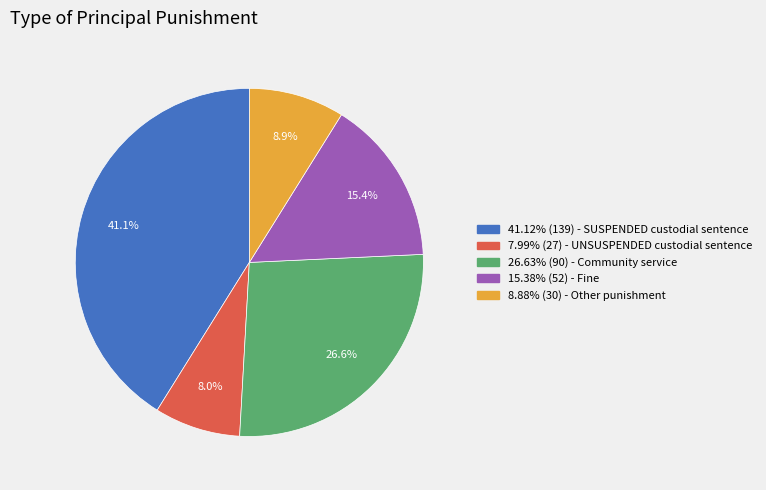

What is the ratio of the value at 26.63% (90) - Community service to the value at 41.12% (139) - SUSPENDED custodial sentence?

0.6